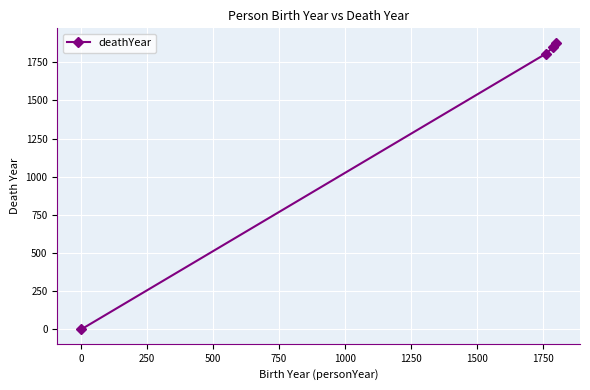

What is the average value?

1384